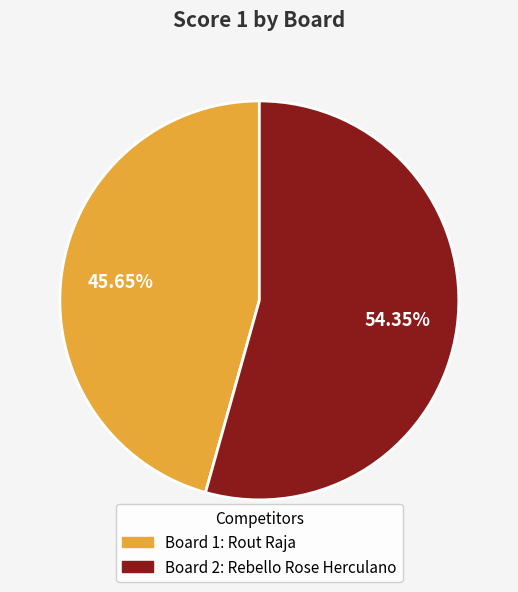

Is there a majority slice in this chart?

Yes